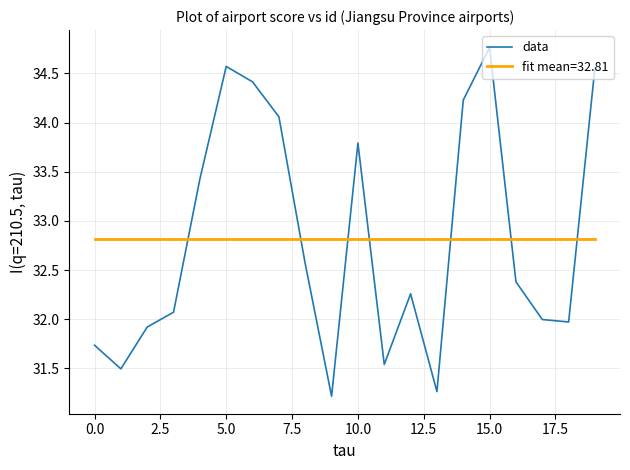

Which series has the largest range (max minus min)?

data